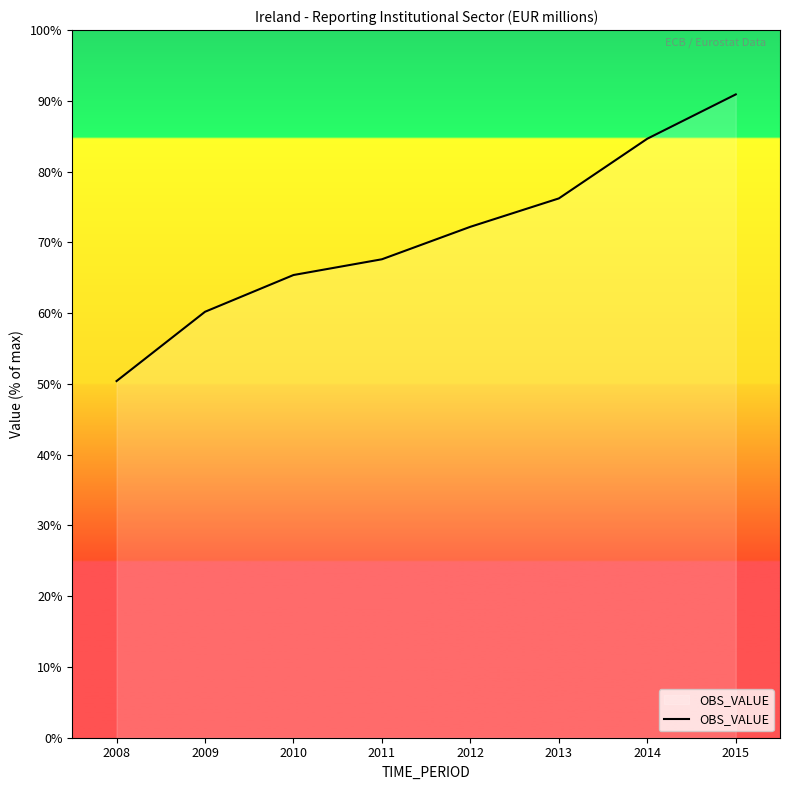

What is the difference between the maximum and minimum values?

40.5